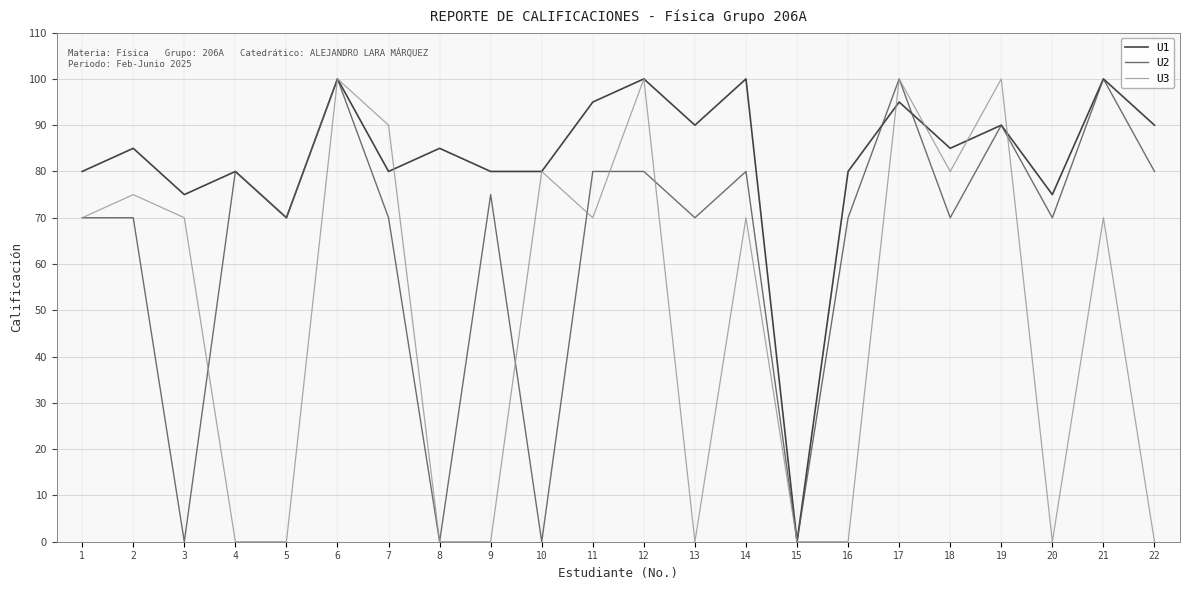

Which category has the lowest value in the U1 series?

15